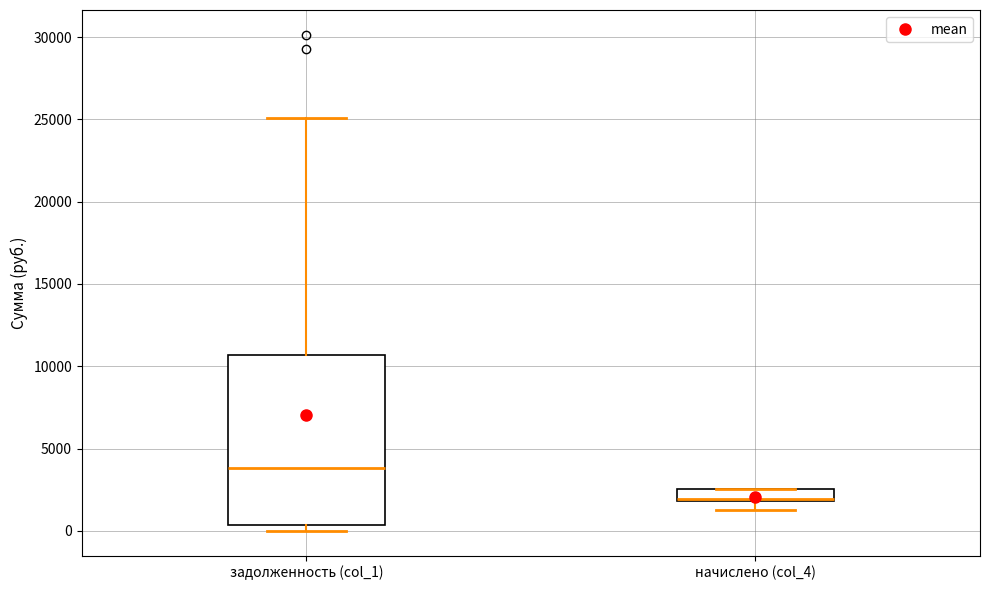

Which box is the tallest, from its lower edge to its upper edge?

задолженность (col_1)